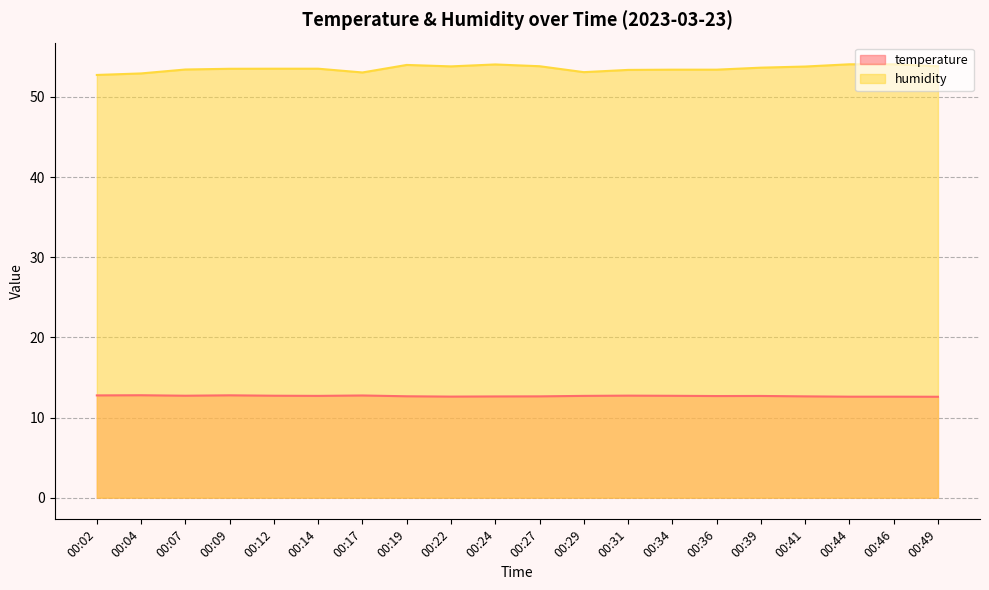

Where is the first local minimum for humidity?

00:17